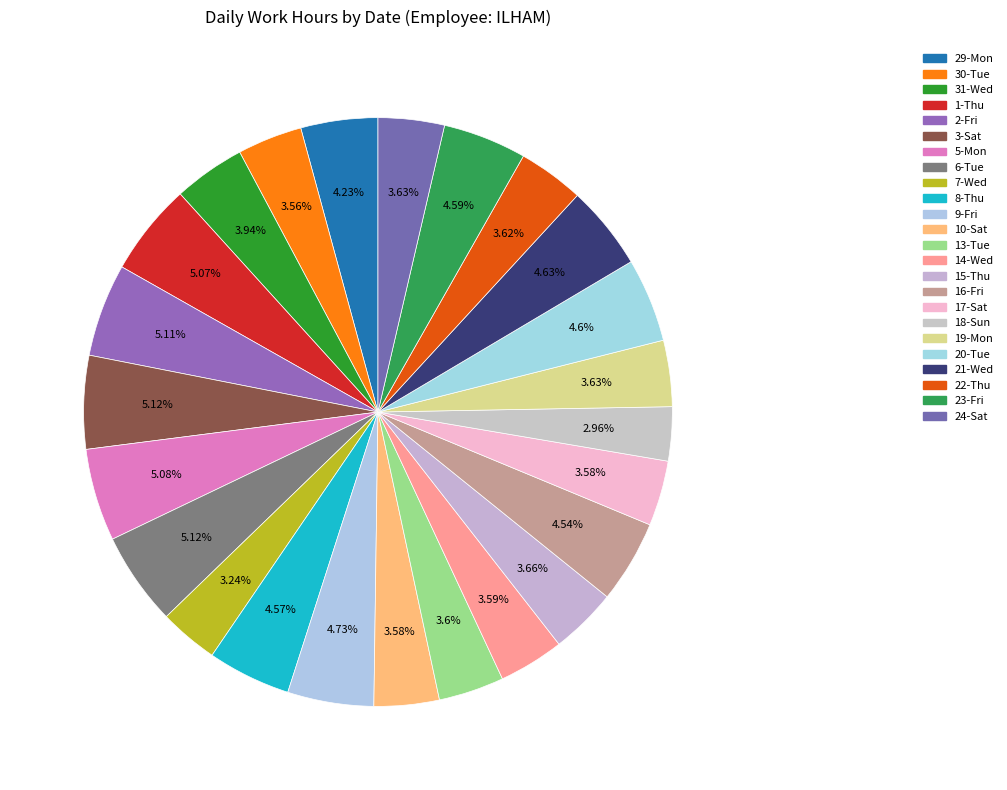

To the nearest percent, what is the average slice percentage?

4%